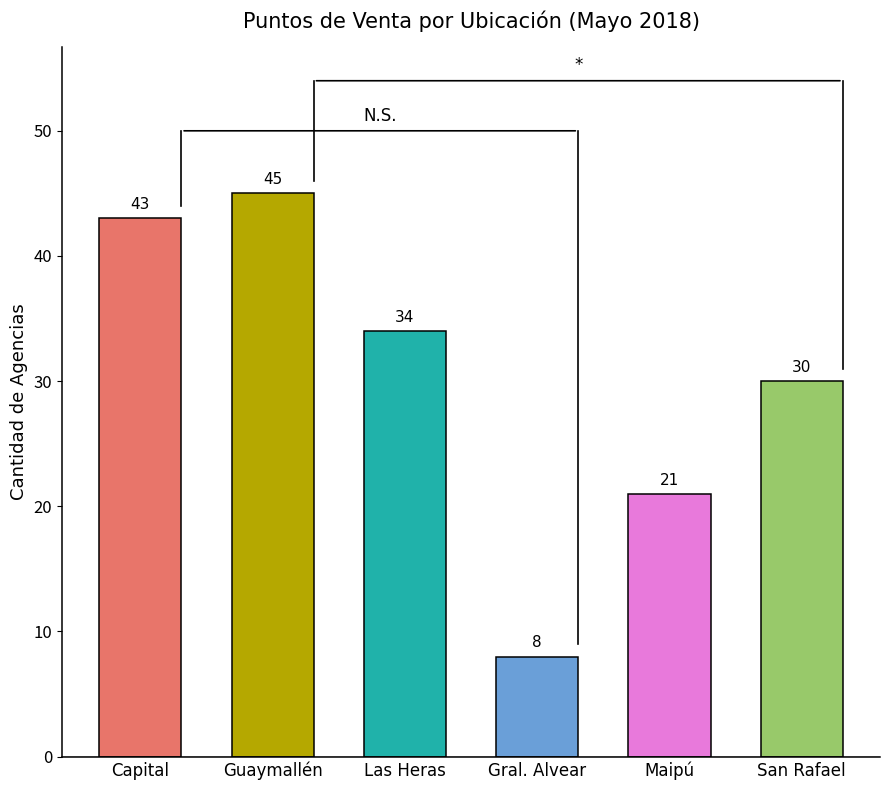

How many data points does each series have?

6